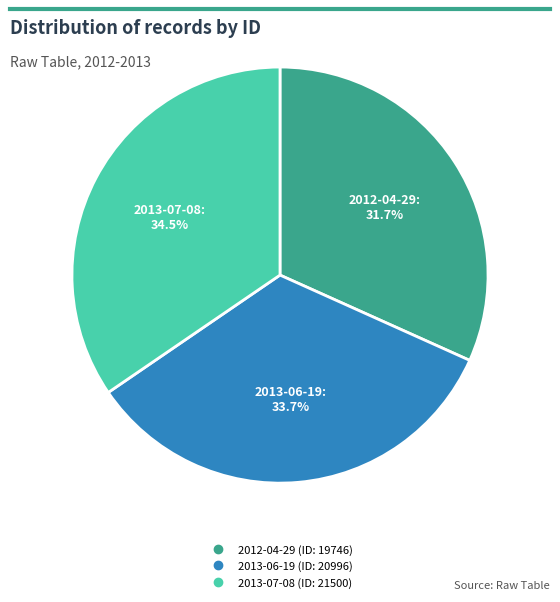

Rank the categories by value from lowest to highest.

2012-04-29, 2013-06-19, 2013-07-08